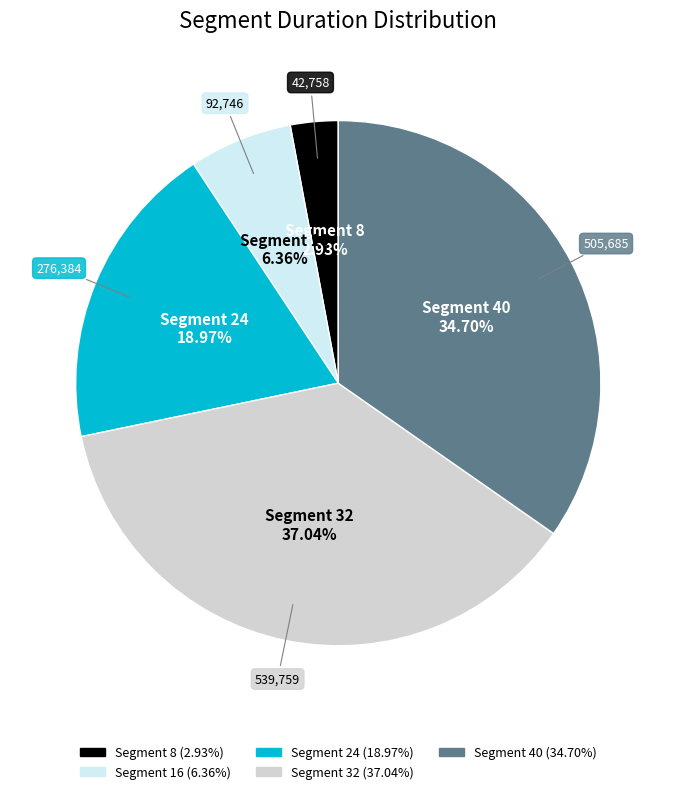

Does any single category account for the majority?

No